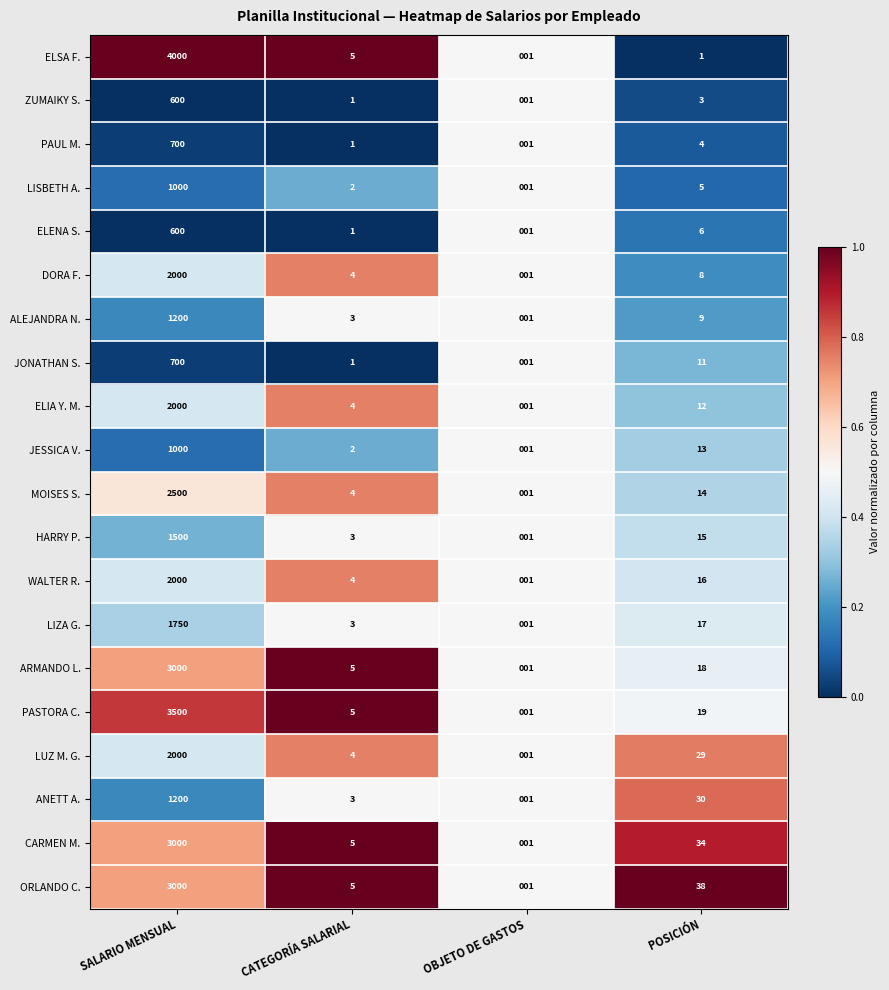

At which label does JONATHAN S. first exceed 11?

SALARIO MENSUAL